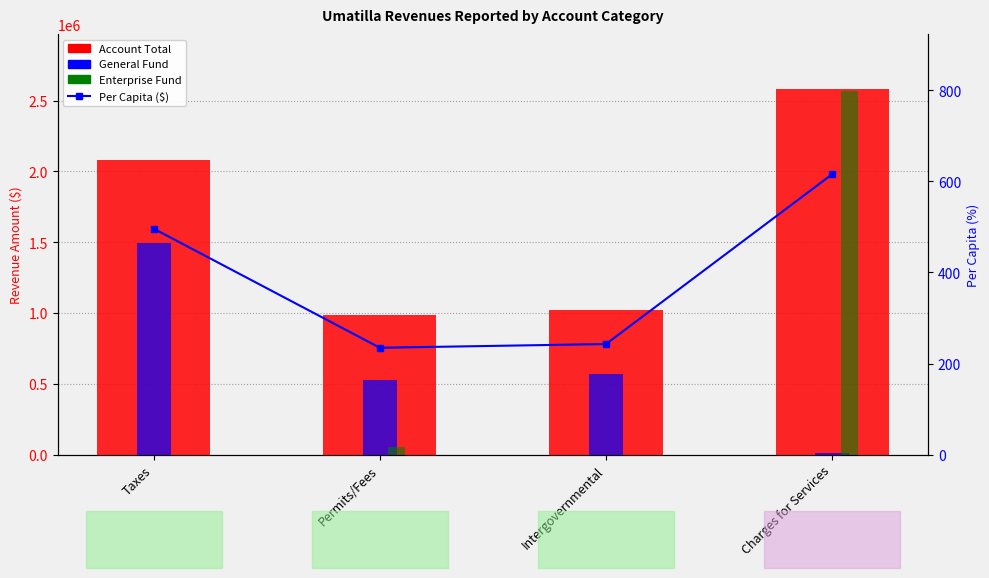

What is the label of the 2nd bar from the right?

Intergovernmental